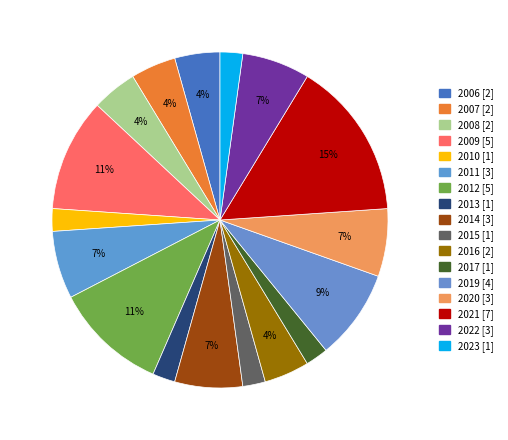

To the nearest percent, what portion does 2008 represent?

4%